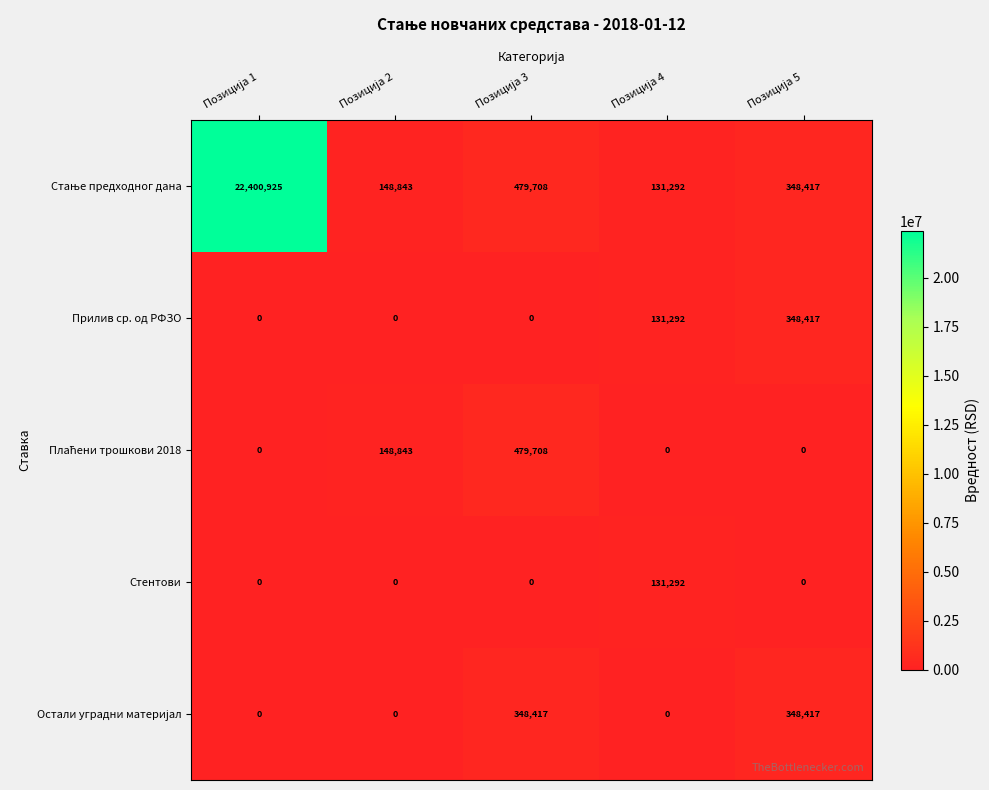

What is the difference between the maximum and second lowest values in the Прилив ср. од РФЗО series?

348417